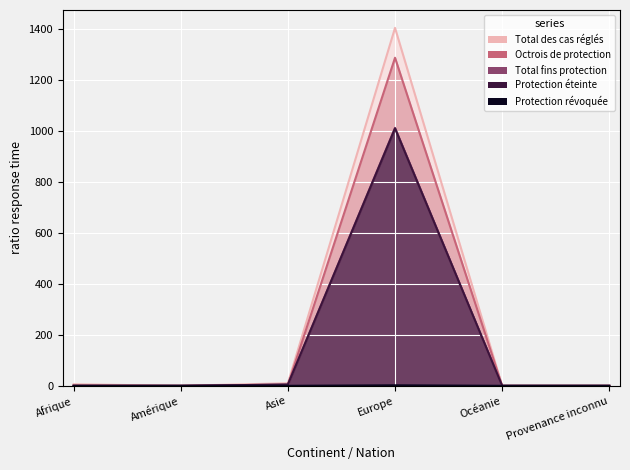

True or false: Total fins protection has a value of 1011 at Europe.

True